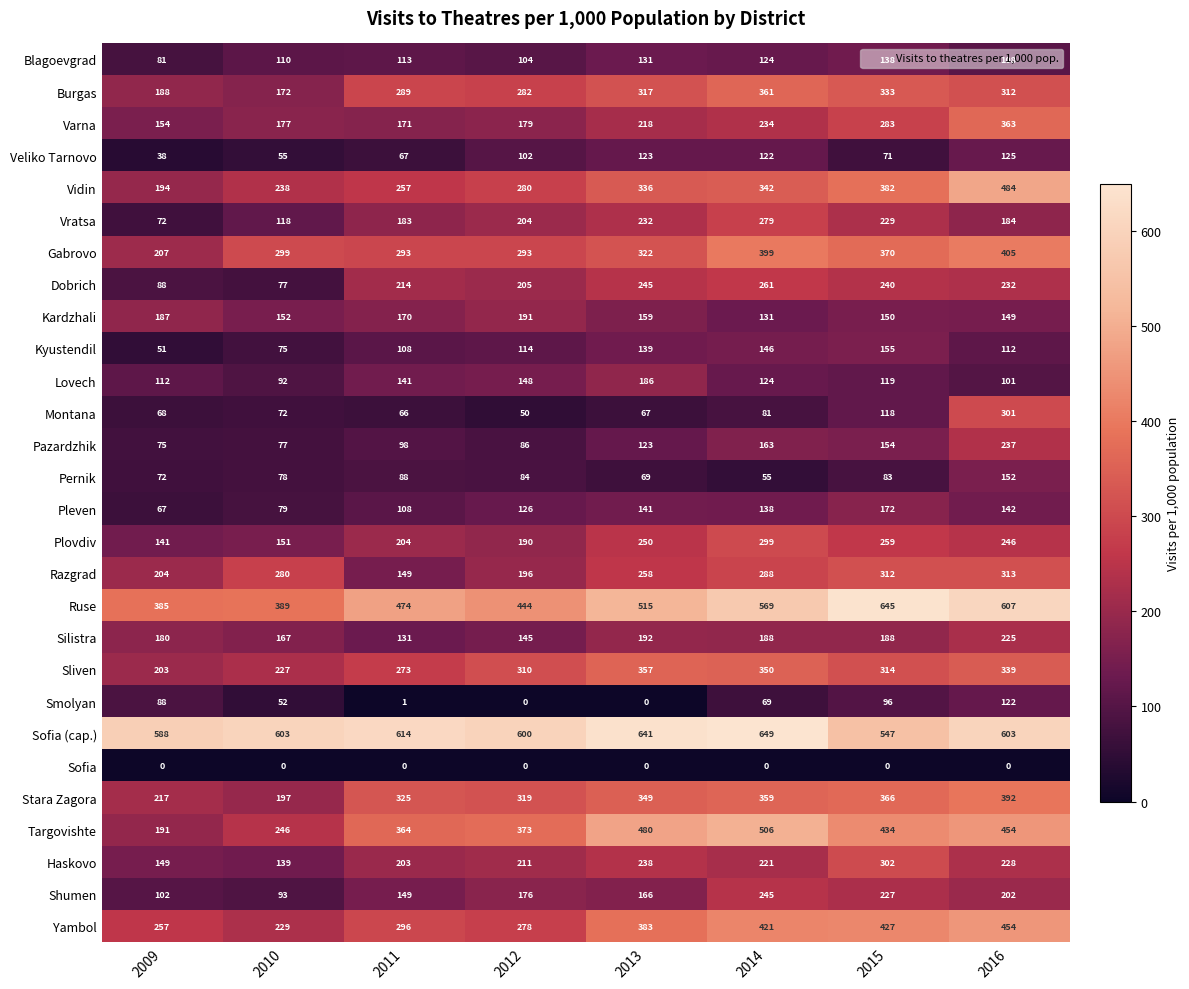

Rank the series by their maximum value, from lowest to highest.

Sofia, Smolyan, Veliko Tarnovo, Blagoevgrad, Pernik, Kyustendil, Pleven, Lovech, Kardzhali, Silistra, Pazardzhik, Shumen, Dobrich, Vratsa, Plovdiv, Montana, Haskovo, Razgrad, Sliven, Burgas, Varna, Stara Zagora, Gabrovo, Yambol, Vidin, Targovishte, Ruse, Sofia (cap.)